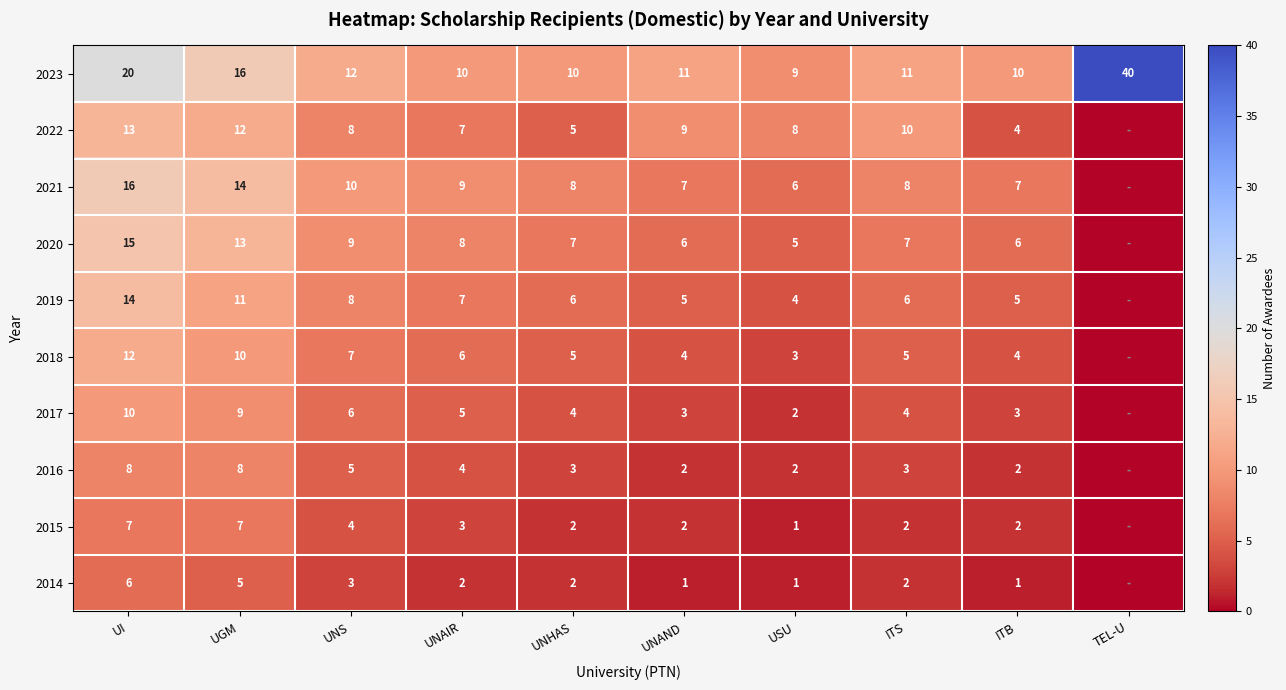

The 2019 series shows 3 at ITS. True or false?

False